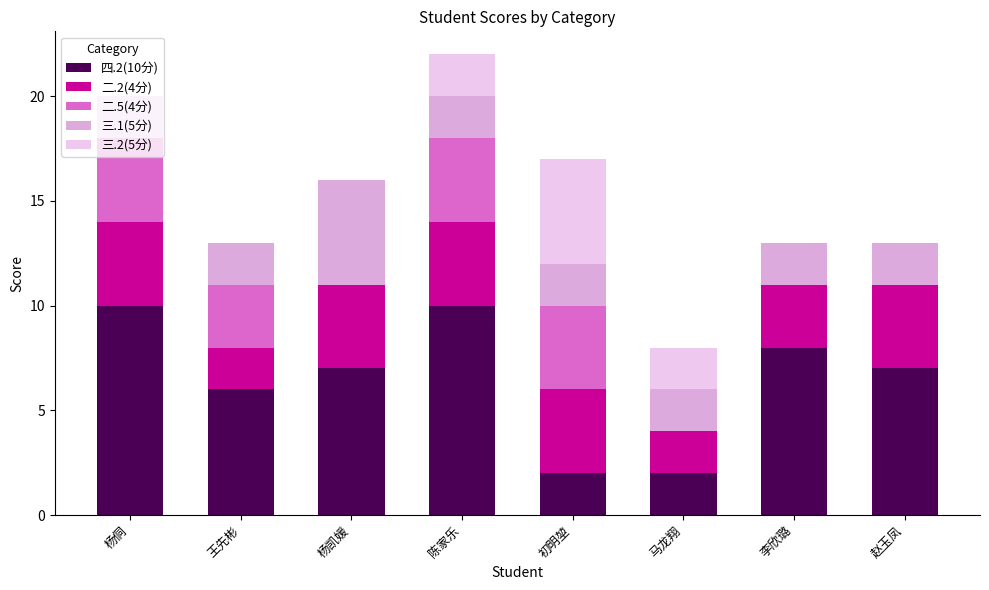

What are all the series names shown in the legend?

四.2(10分), 二.2(4分), 二.5(4分), 三.1(5分), 三.2(5分)